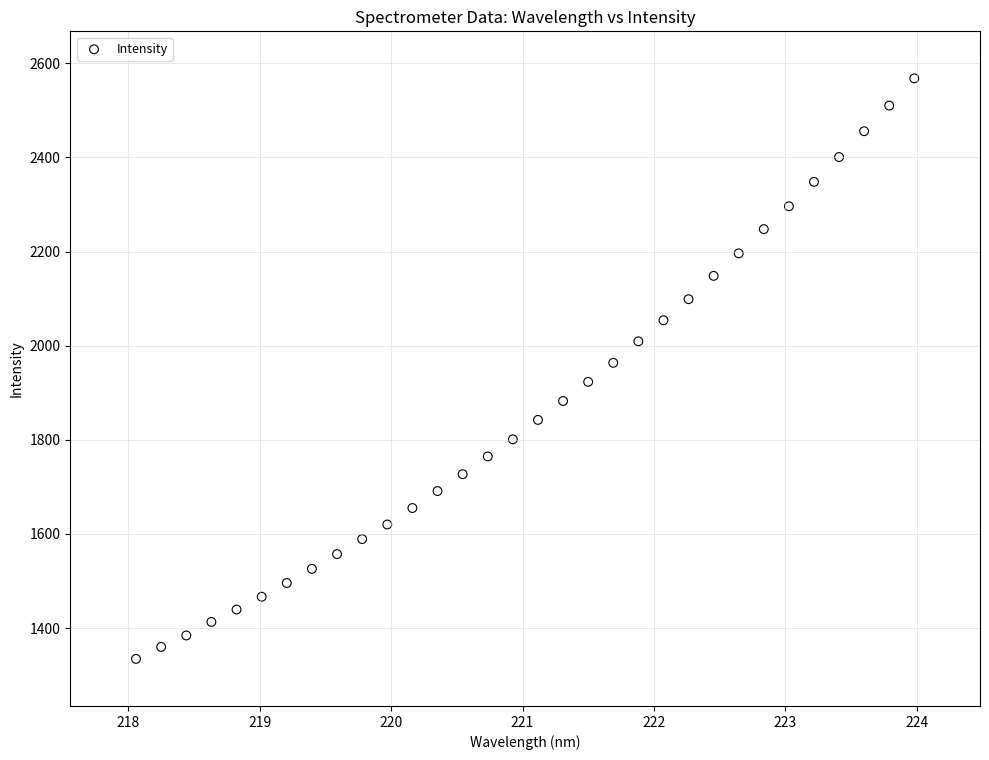

What is the range of X values (max minus min)?

5.9